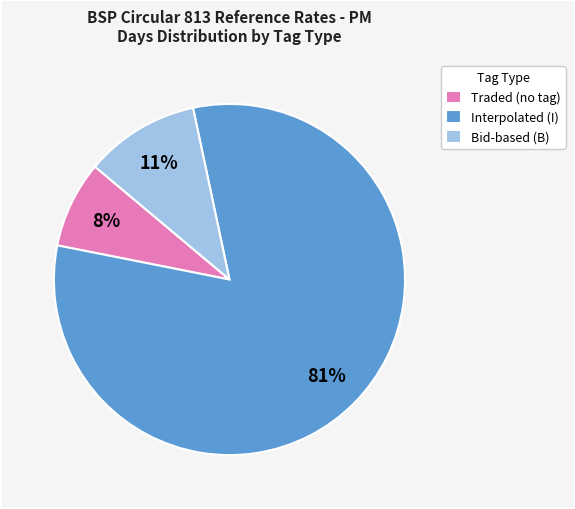

True or false: Interpolated (I) accounts for 81% of the total.

True